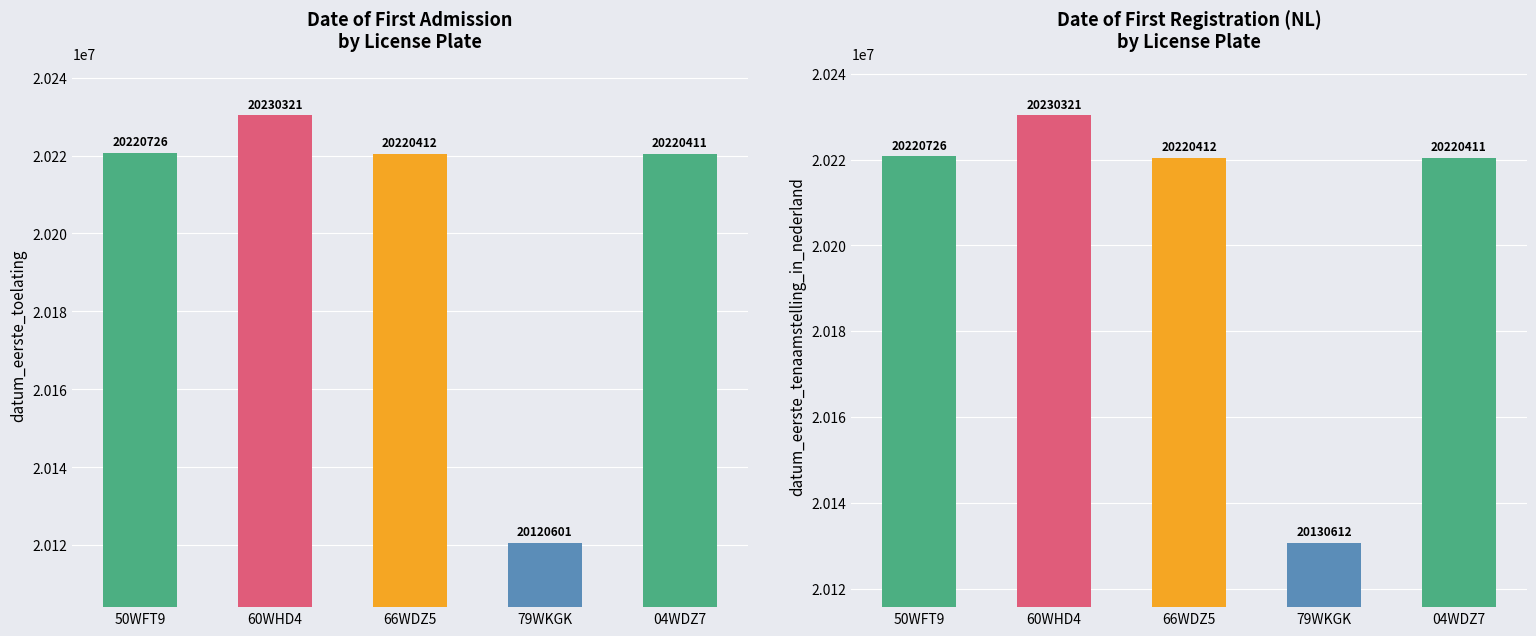

Does the chart contain stacked bars?

No